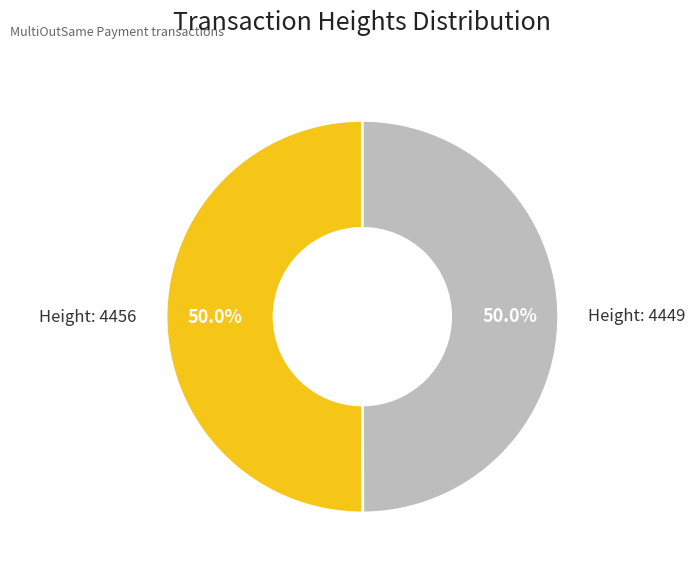

How many slices are in this pie chart?

2